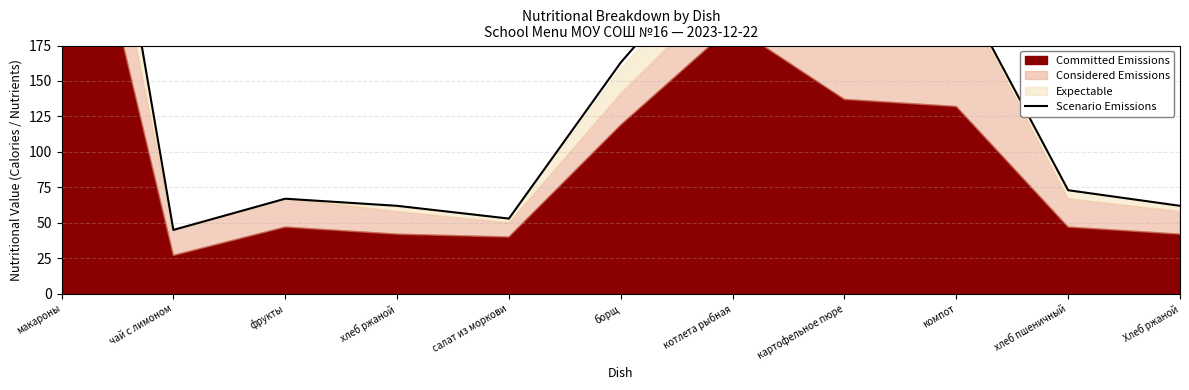

What is the value of the 3rd point from the left?

67